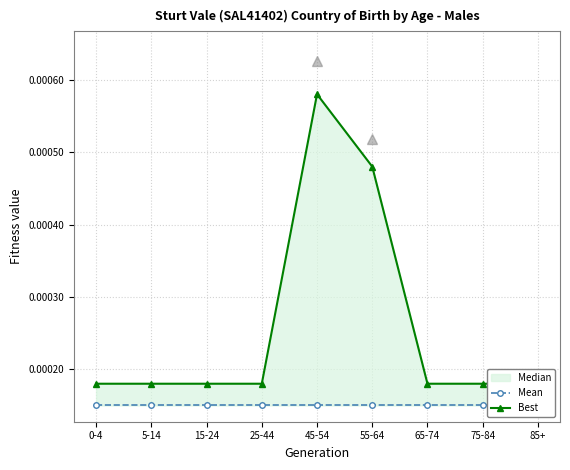

True or false: Mean has a value of 0.0 at 45-54.

False